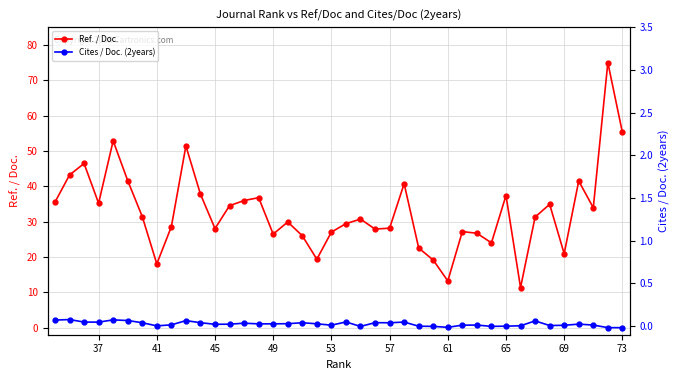

Is this an area chart (filled region under the line)?

No